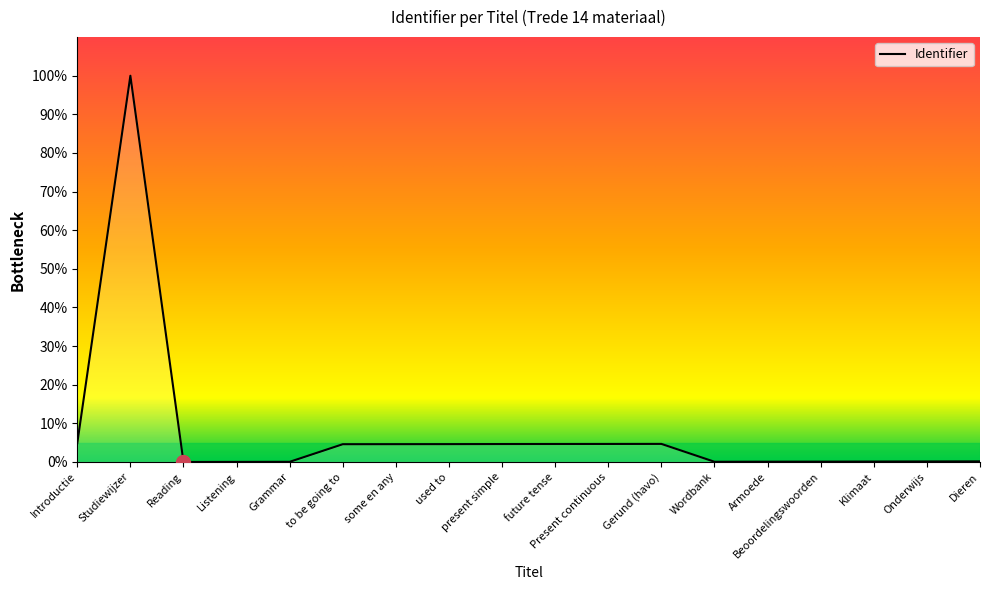

Which has a higher value, Wordbank or present simple?

present simple